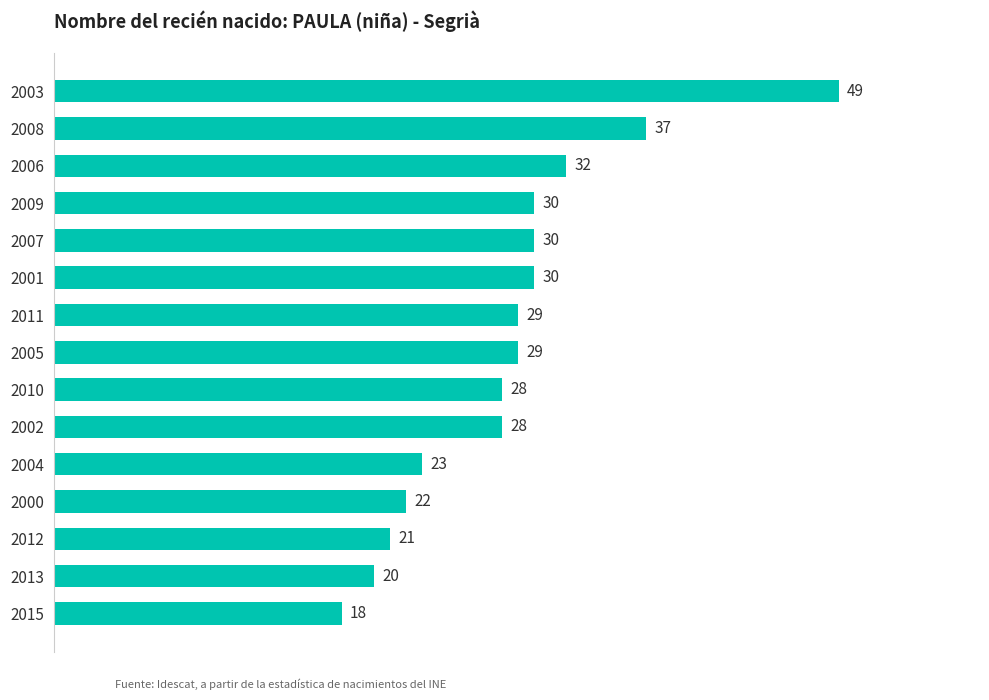

What is the minimum value shown in the chart?

18